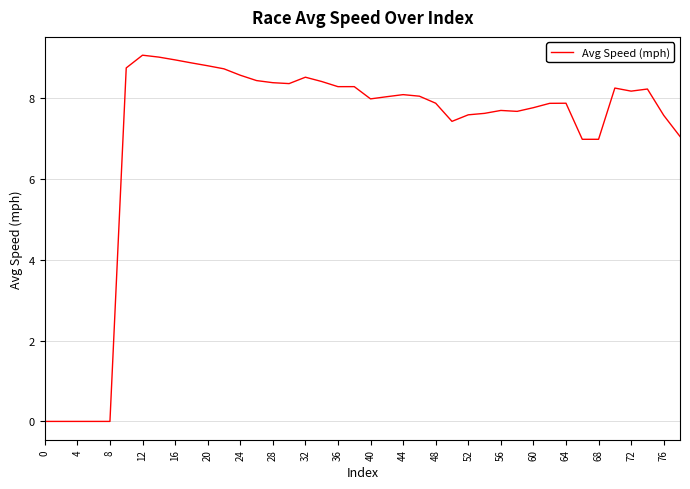

What is the greatest value displayed?

9.1